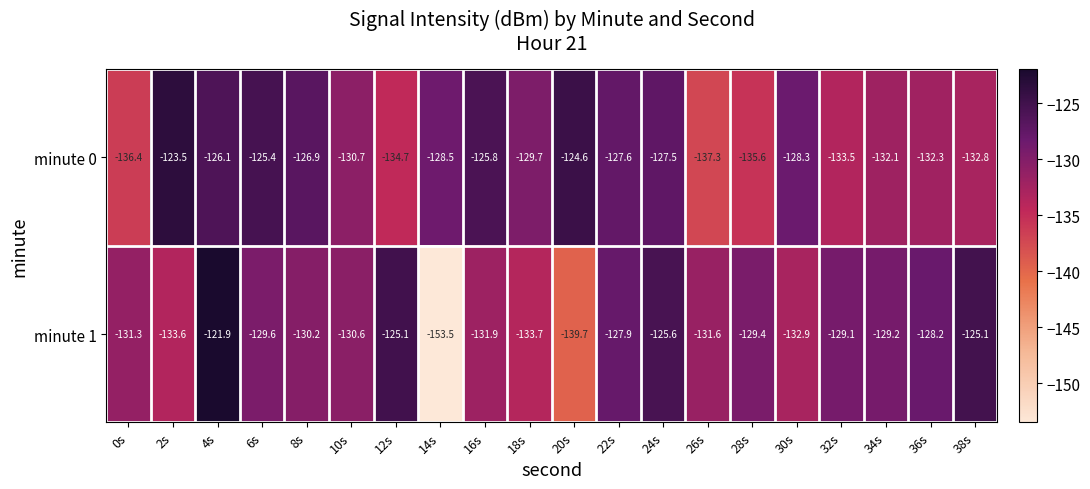

At which category is the sum across all series the highest?

4s